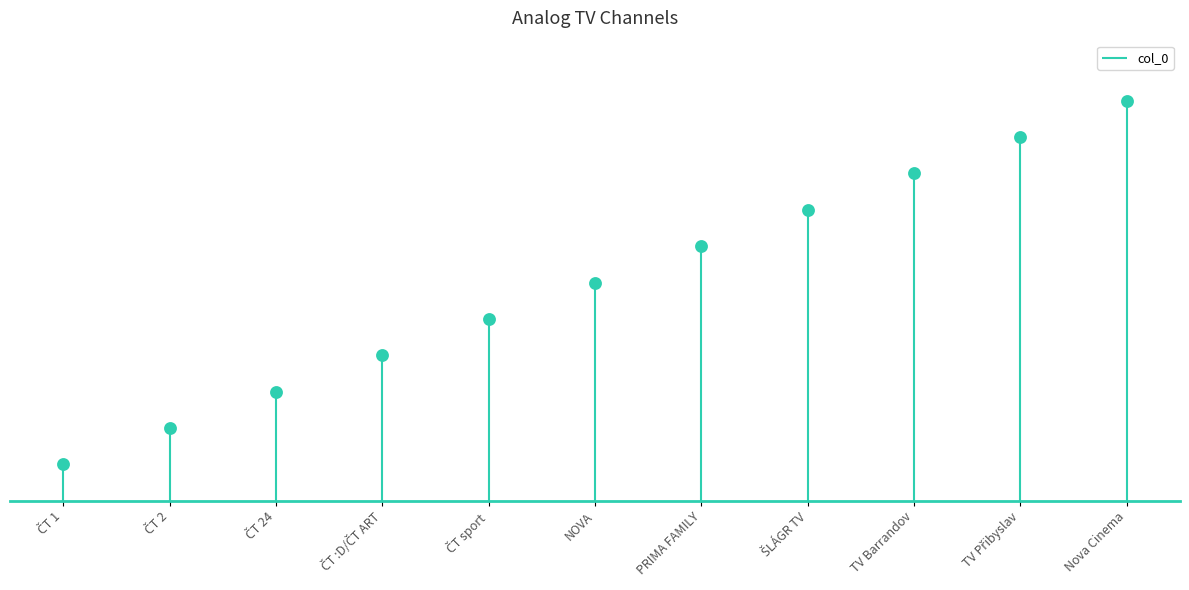

What is the change in value from ŠLÁGR TV to Nova Cinema?

+3